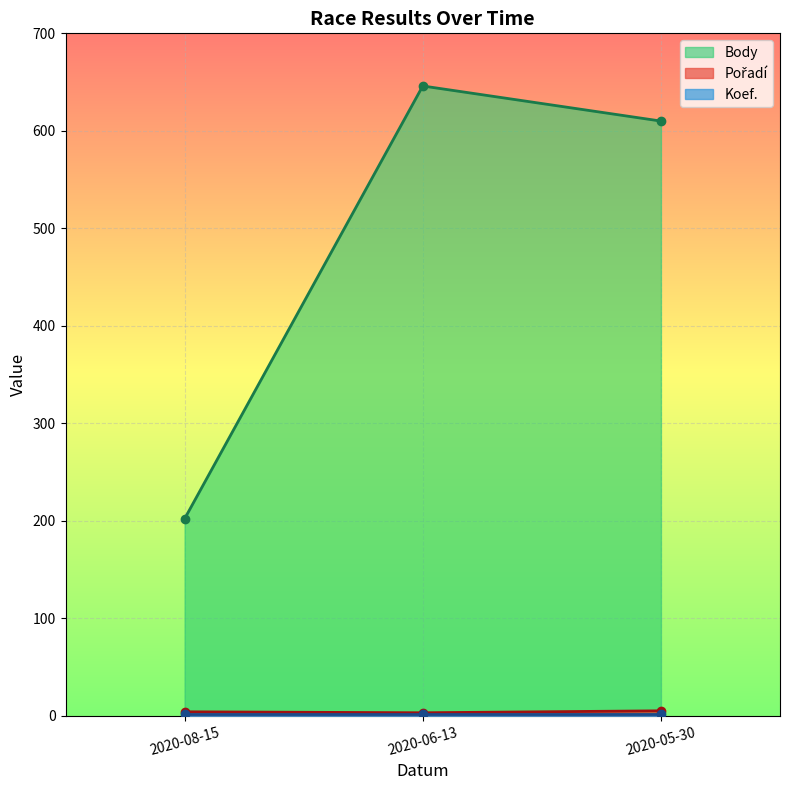

What position from the left is 2020-08-15?

1